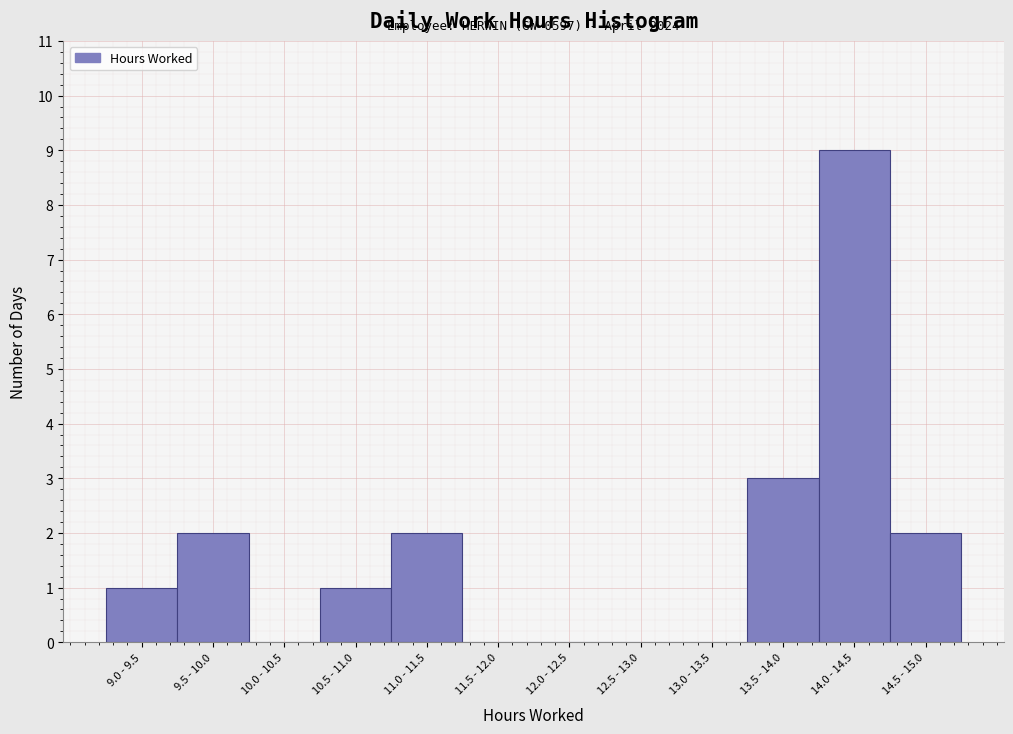

Reading left to right, list all the values displayed in this chart.

9.0 - 9.5=1	9.5 - 10.0=2	10.0 - 10.5=0	10.5 - 11.0=1	11.0 - 11.5=2	11.5 - 12.0=0	12.0 - 12.5=0	12.5 - 13.0=0	13.0 - 13.5=0	13.5 - 14.0=3	14.0 - 14.5=9	14.5 - 15.0=2